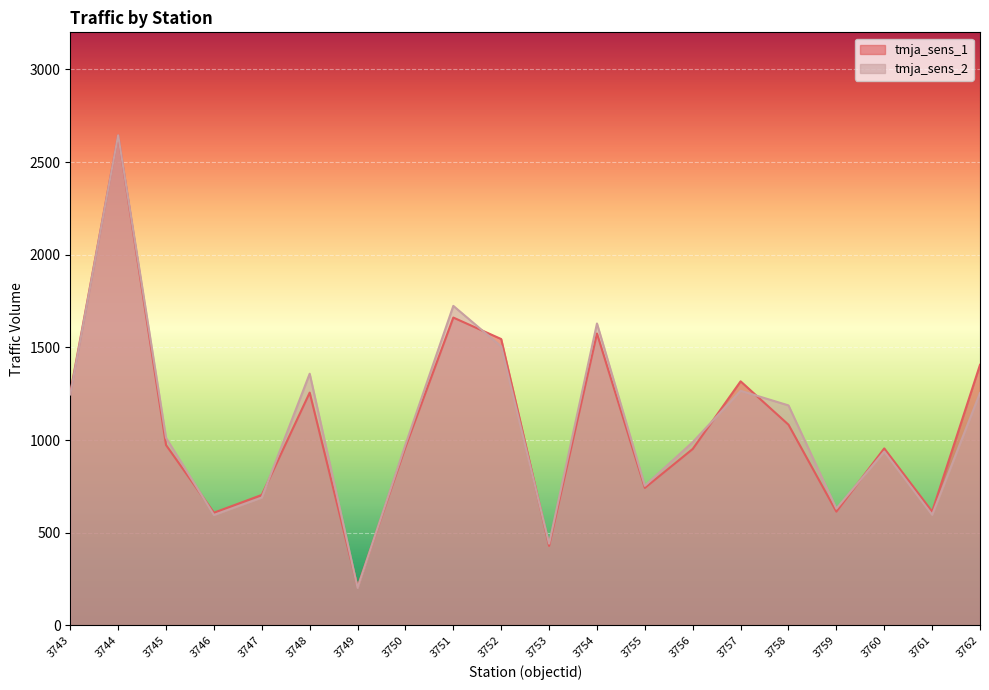

Reading left to right, transcribe all the data shown in this chart.

tmja_sens_1: 1256	2645	973	608	704	1256	207	962	1661	1545	429	1575	742	952	1317	1083	614	955	614	1406
tmja_sens_2: 1246	2645	1012	596	690	1358	203	975	1724	1505	441	1629	753	989	1266	1187	630	938	597	1254